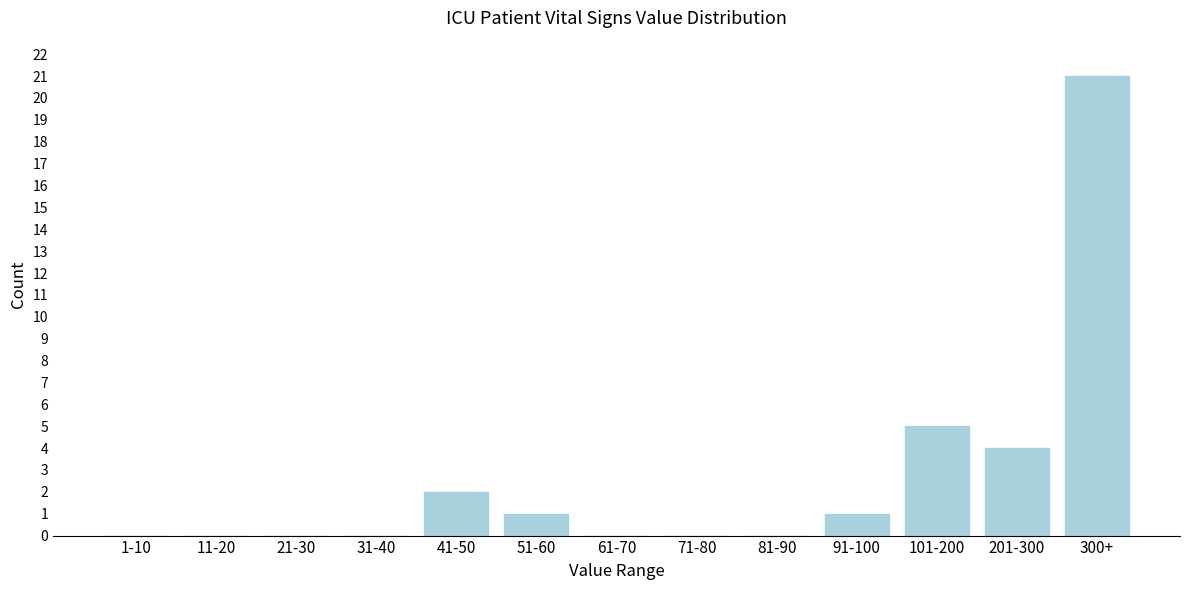

Reading left to right, transcribe all the data shown in this chart.

1-10=0	11-20=0	21-30=0	31-40=0	41-50=2	51-60=1	61-70=0	71-80=0	81-90=0	91-100=1	101-200=5	201-300=4	300+=21